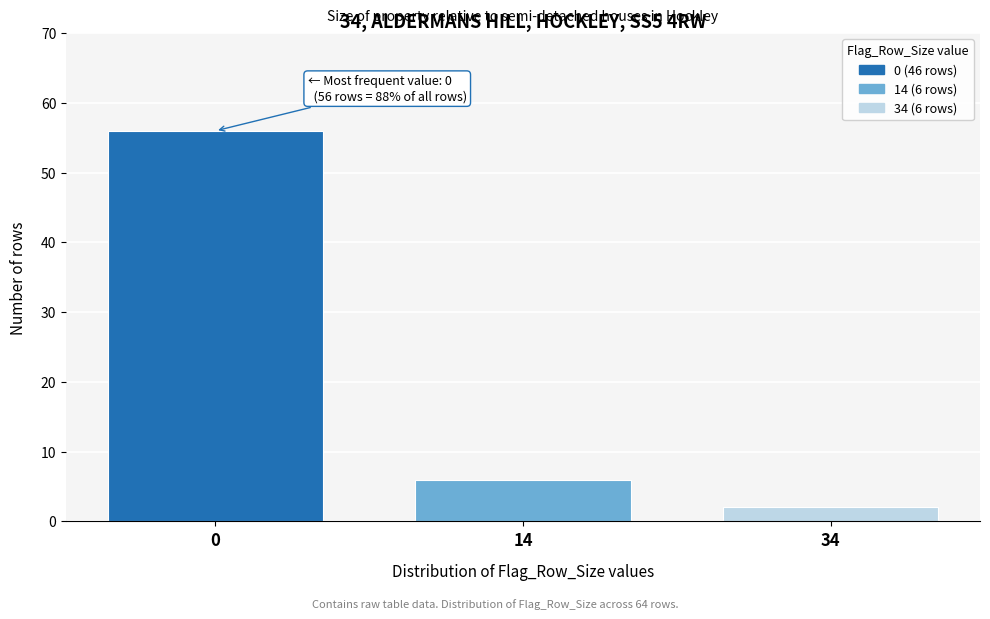

Reading left to right, extract all data points from this chart.

56	6	2